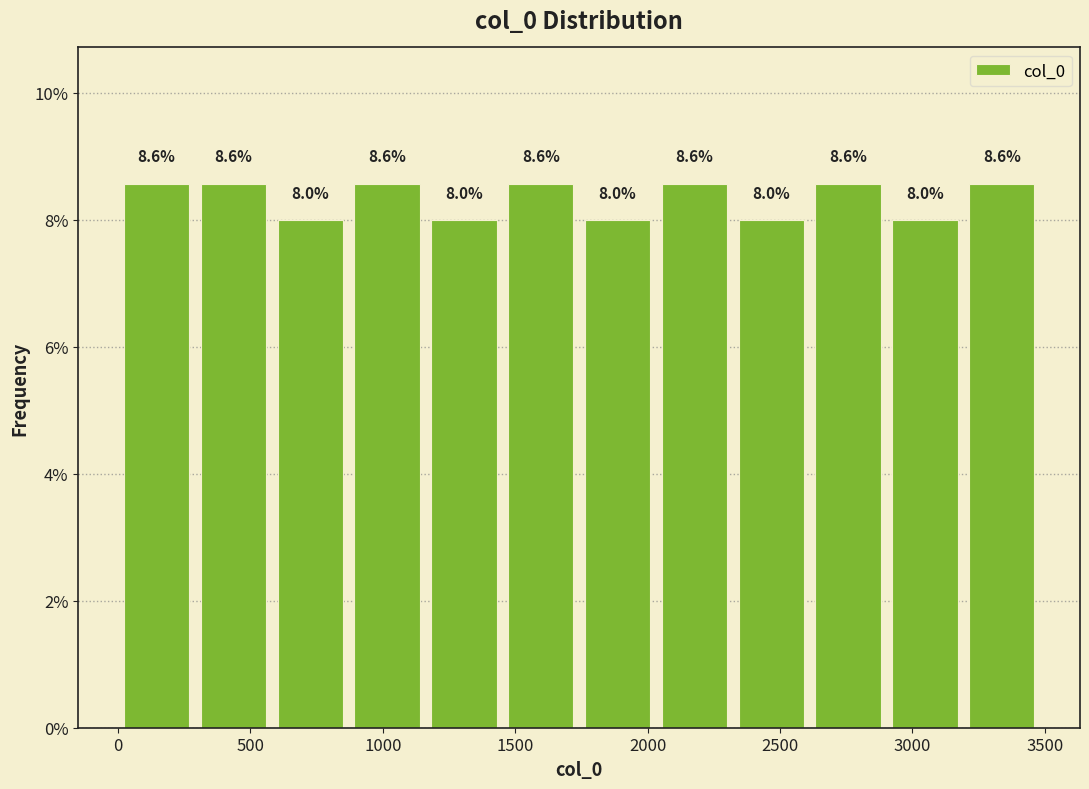

Reading left to right, list every bar in this chart as the range it spans on the x-axis followed by its height. The bar edges are not printed on the chart, so give them approximately, as read against the axis.

0 to 300: 8.6
300 to 600: 8.6
600 to 850: 8.0
850 to 1150: 8.6
1150 to 1450: 8.0
1450 to 1750: 8.6
1750 to 2050: 8.0
2050 to 2300: 8.6
2300 to 2600: 8.0
2600 to 2900: 8.6
2900 to 3200: 8.0
3200 to 3500: 8.6